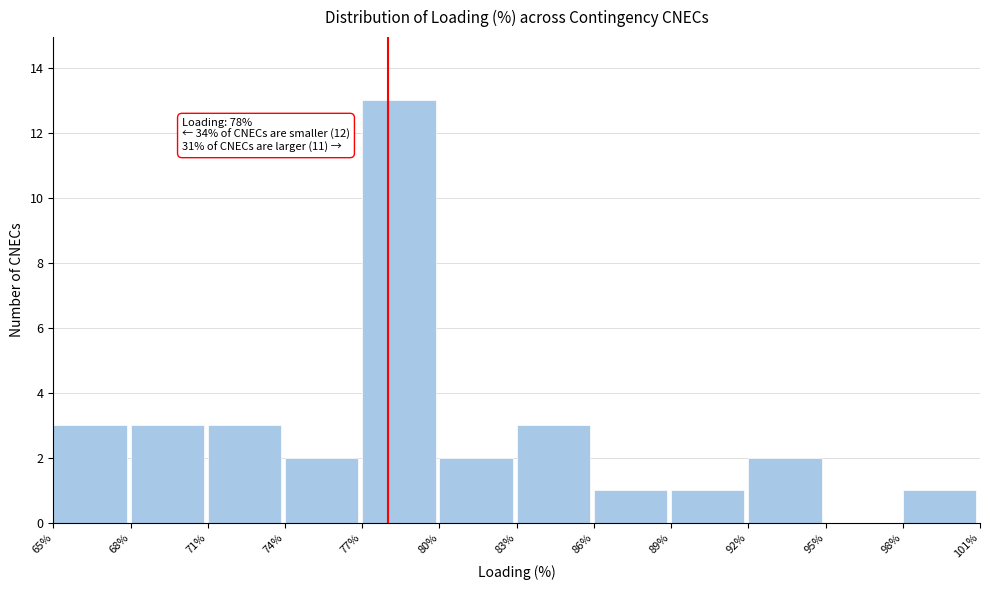

Which range on the x-axis has the tallest bar?

77% to 80%